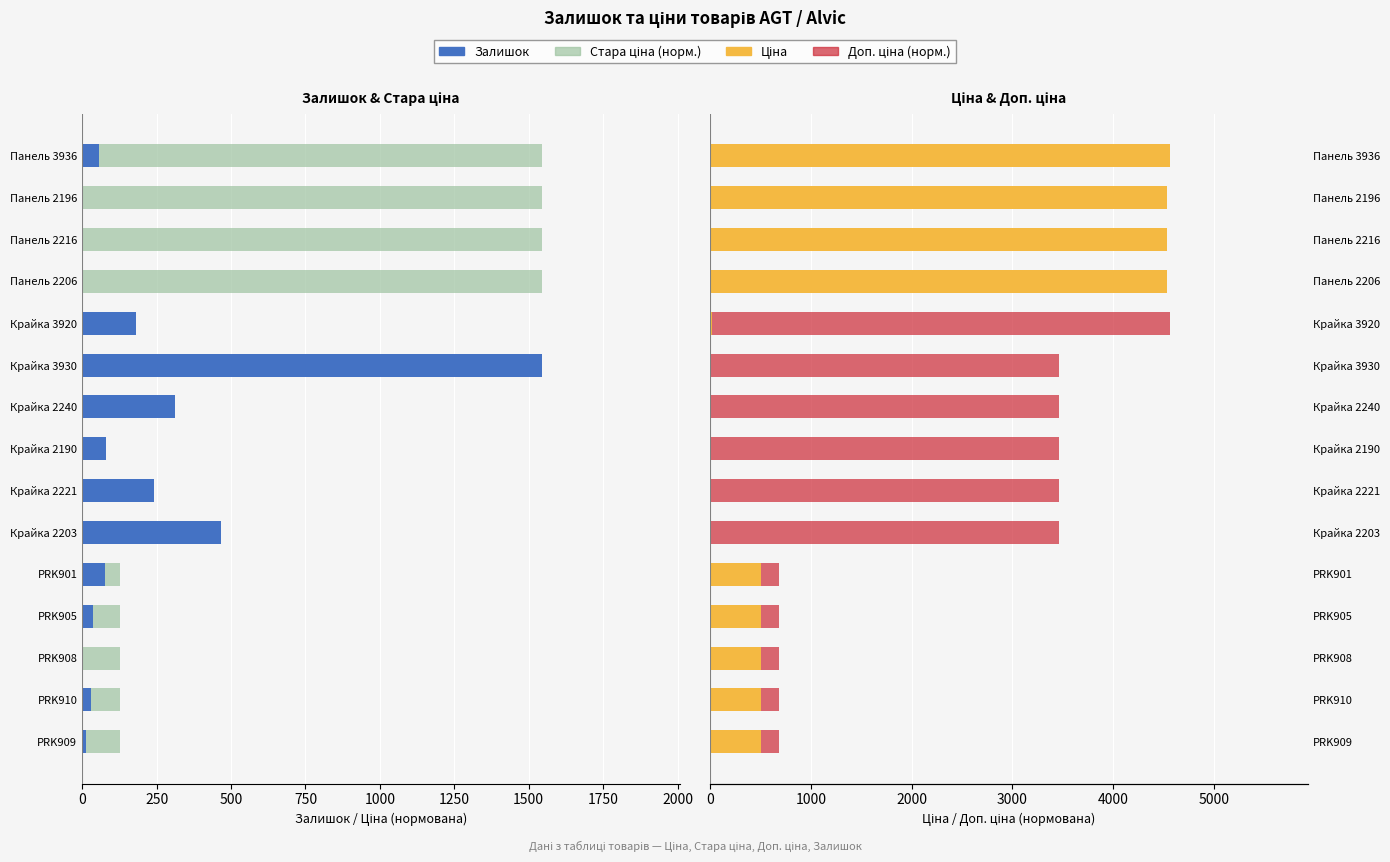

What is the greatest value displayed?

4561.6